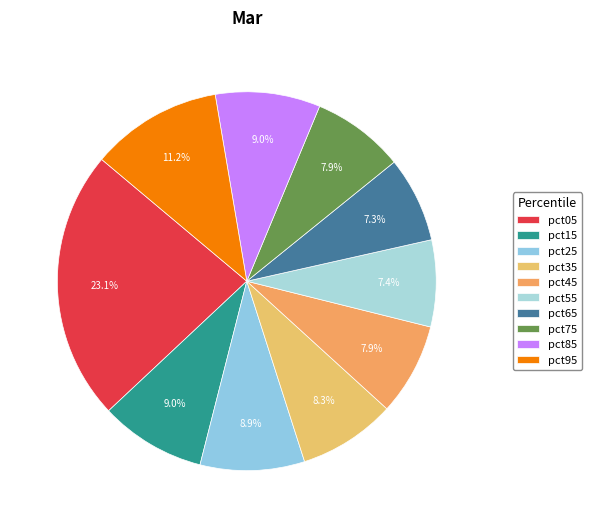

To the nearest percent, what portion does pct15 represent?

9%